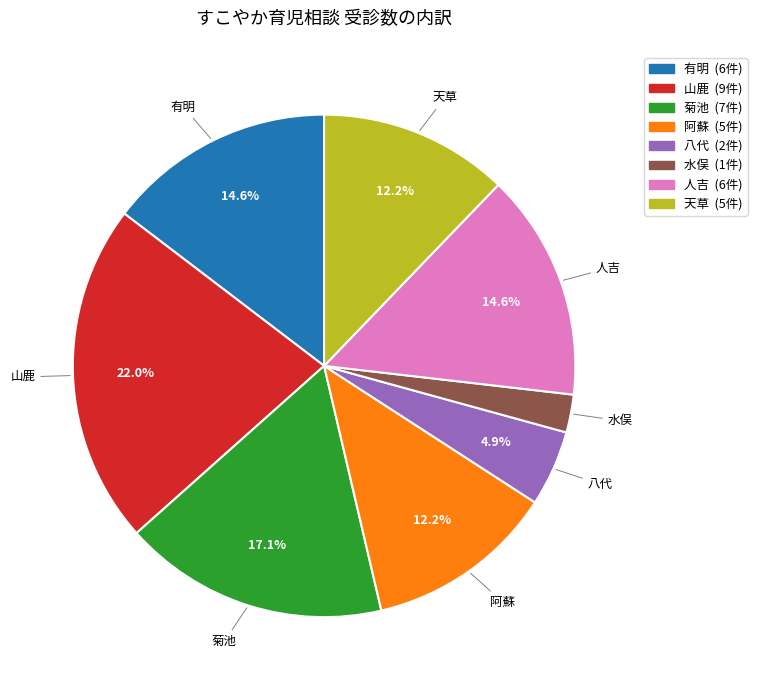

Does 人吉 account for over 50% of the chart?

No